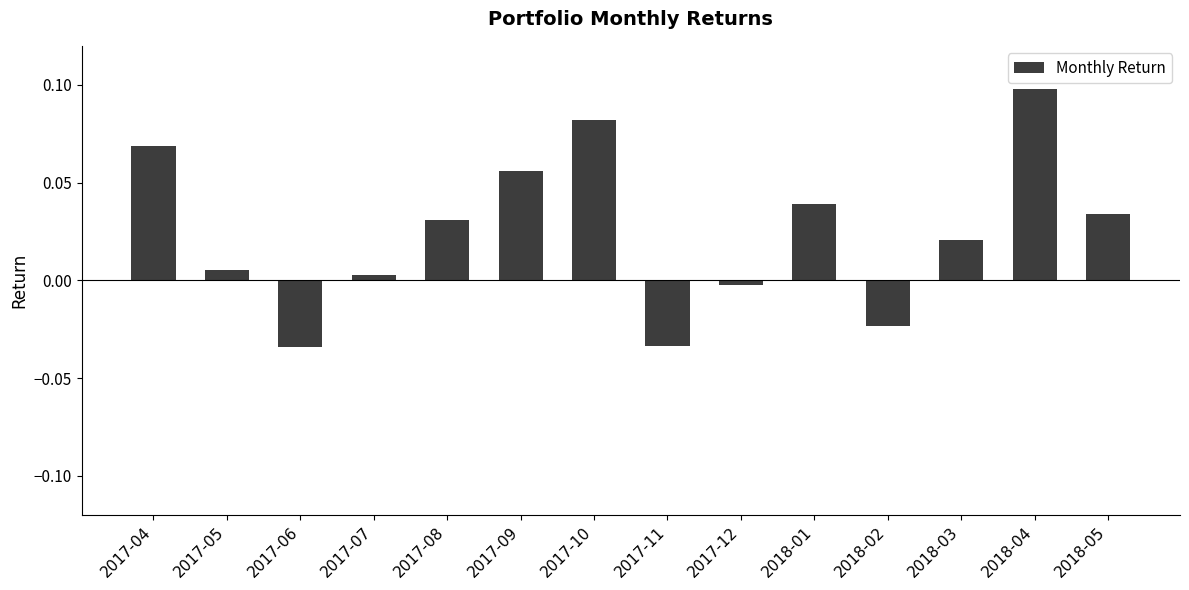

Is it true that the value at 2018-02 is -0.0?

True